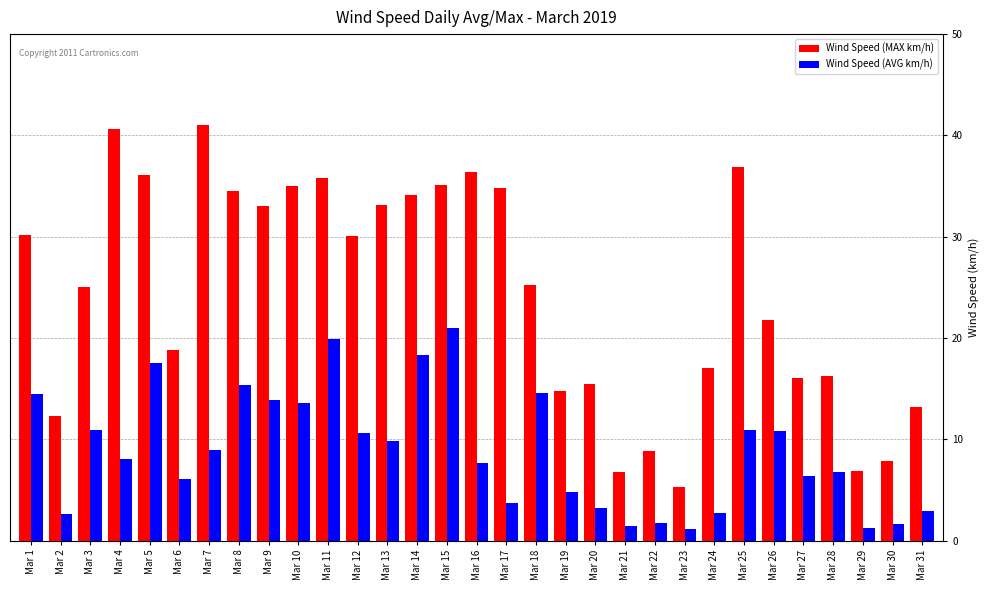

Where is Wind Speed (MAX km/h) nearest to the value 23?

Mar 26